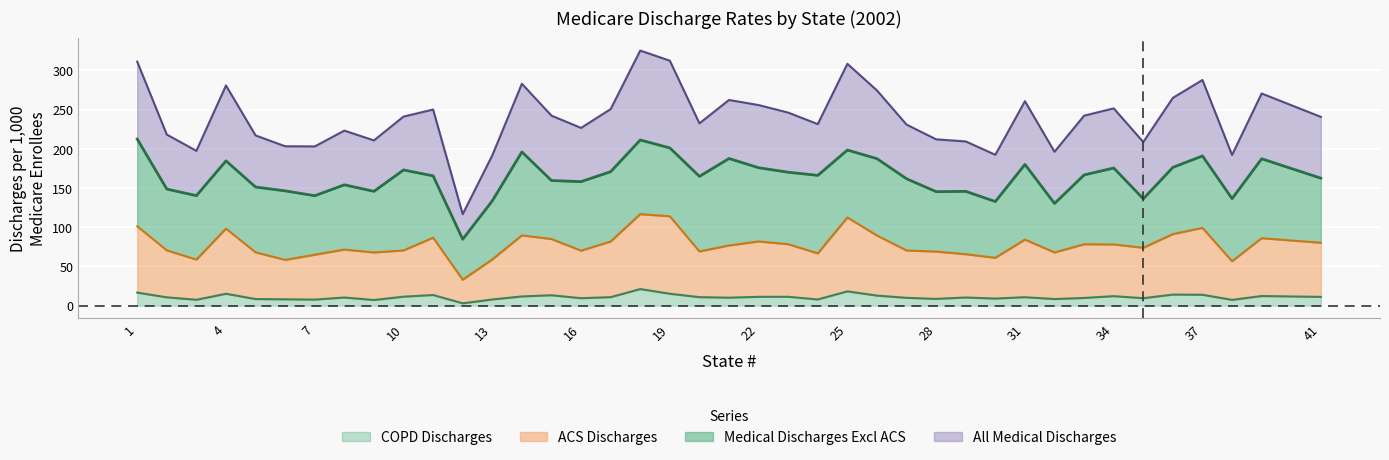

Reading right to left, extract all data points from this chart.

All Medical Discharges: 240.7	270.5	192.2	287.7	264.9	208.7	251.5	242.2	196.3	260.7	192.4	209.4	212.0	230.9	274.4	308.4	231.5	246.1	255.8	262.2	232.5	312.3	325.2	250.6	226.6	242.2	282.9	191.6	116.6	250.0	241.1	210.7	223.2	203.0	203.2	217.1	280.7	197.4	218.1	311.1
Medical Discharges Excl ACS: 162.6	187.3	136.5	190.9	176.3	136.3	175.5	166.7	130.3	180.1	132.8	145.7	145.4	161.8	187.4	198.4	166.1	170.1	175.9	187.6	164.9	201.1	211.3	170.9	158.2	159.5	196.0	133.7	84.7	165.5	173.0	145.8	154.1	140.2	146.4	151.3	184.6	140.3	148.7	212.4
ACS Discharges: 80.2	86.1	56.7	99.2	91.3	73.8	78.1	78.3	67.9	84.3	61.1	65.6	69.0	70.4	89.5	112.5	66.7	78.4	81.9	76.8	69.2	114.0	116.7	81.8	70.2	85.0	89.6	59.0	33.1	86.7	70.4	67.9	71.6	65.0	58.4	68.0	98.3	58.8	70.5	101.3
COPD Discharges: 11.2	12.3	7.4	13.9	14.2	9.5	12.1	9.8	8.5	10.8	9.1	10.4	8.6	10.0	12.8	18.2	7.9	11.3	11.3	10.2	10.9	15.2	21.2	10.9	9.6	13.3	11.8	7.9	3.0	13.6	11.5	7.2	10.4	7.7	8.1	8.5	15.2	7.5	10.7	16.7